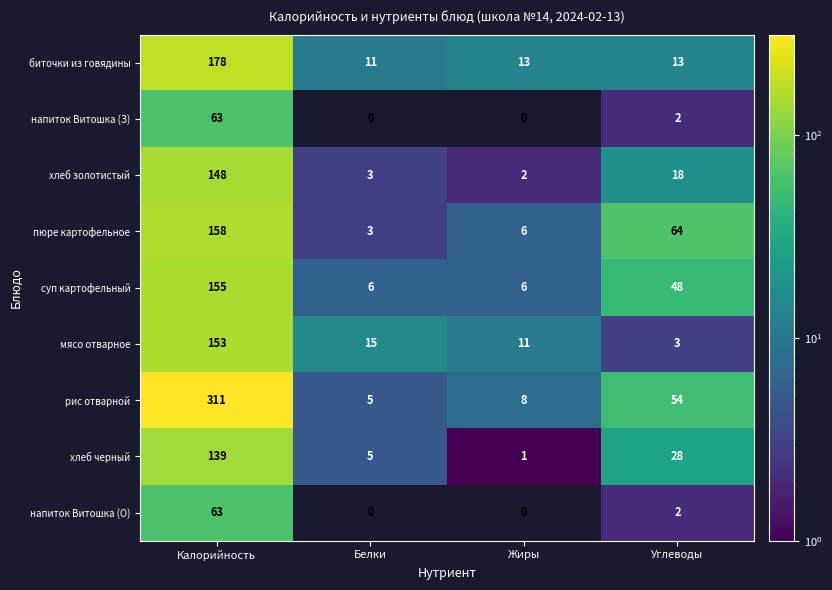

What is the total value across all series at Жиры?

47